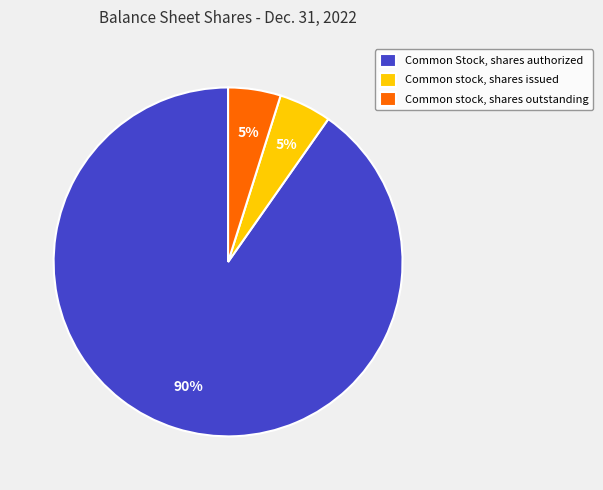

Count the number of slices in the pie.

3